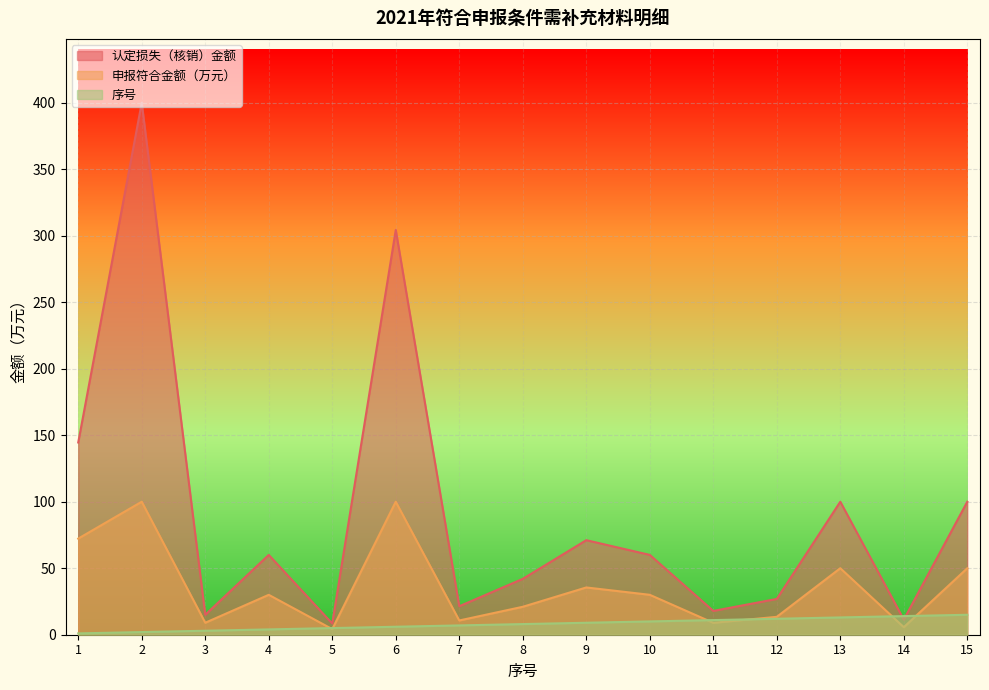

What are all the series names shown in the legend?

认定损失（核销）金额, 申报符合金额（万元）, 序号